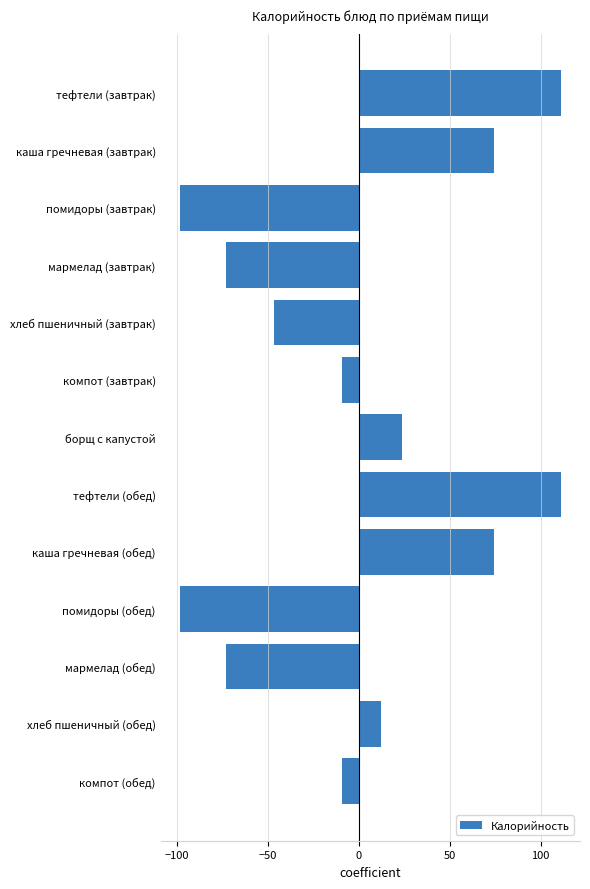

Reading bottom to top, extract all data points from this chart.

-8.9	12.0	-72.7	-98.3	74.1	111.1	24.1	-8.9	-46.5	-72.7	-98.3	74.1	111.1